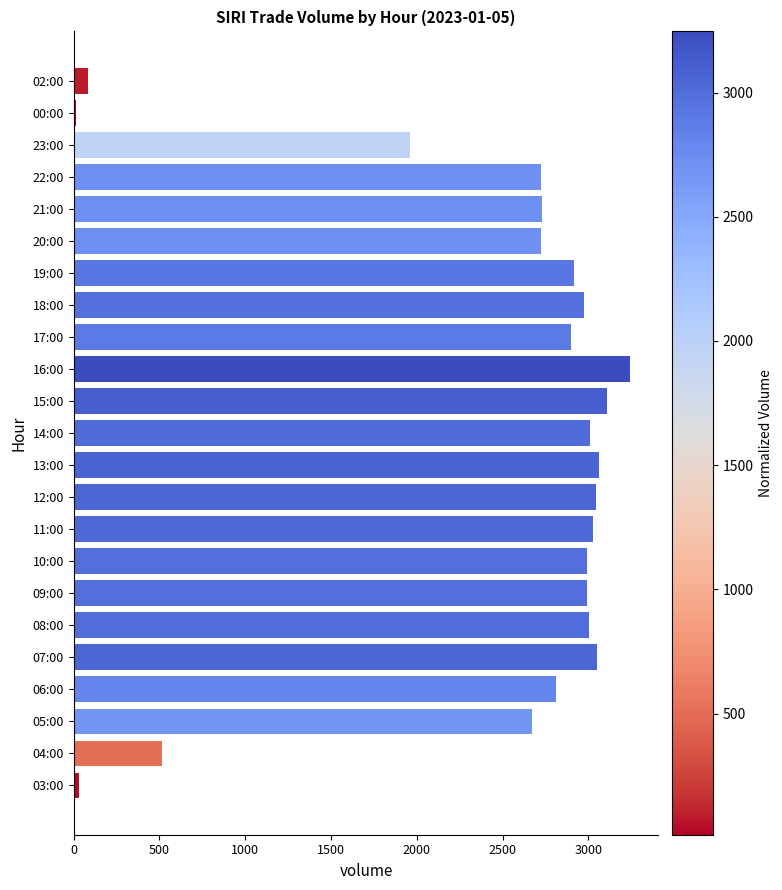

The chart shows a value of 3111 at 15:00. True or false?

True